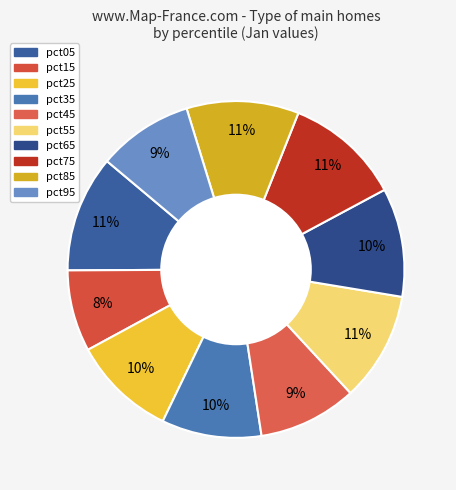

Count the number of slices in the pie.

10